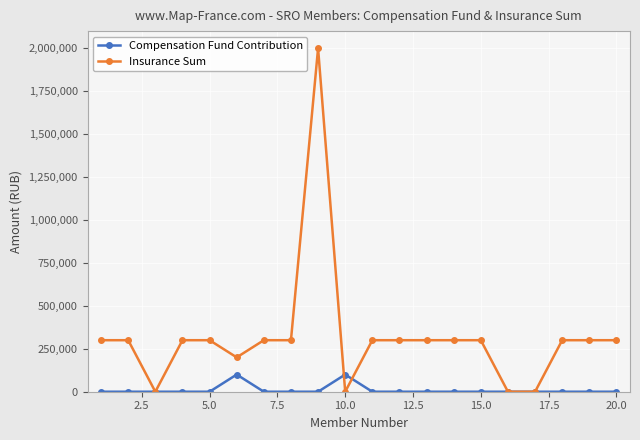

What is the maximum value for Insurance Sum?

2000000